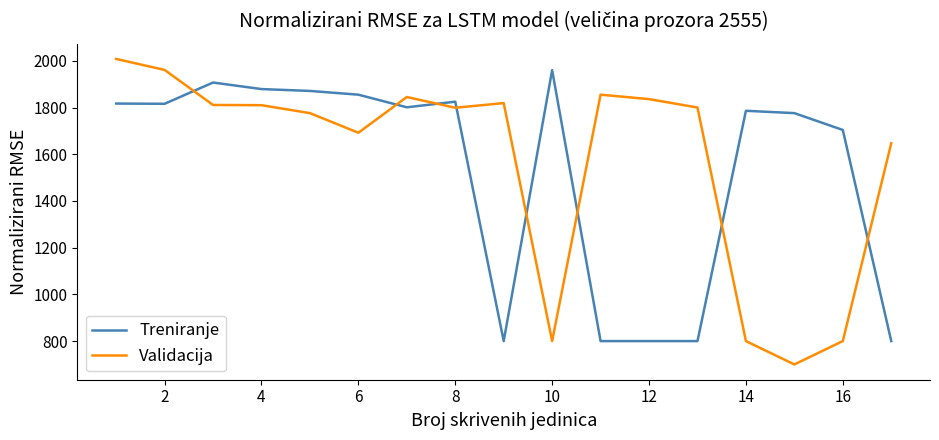

How many intersections are there between Validacija and Treniranje?

8